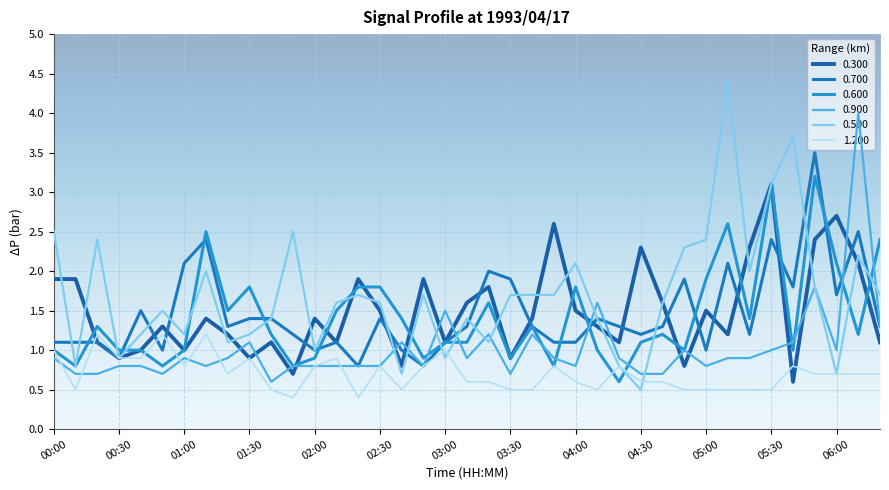

What is the lowest value of the 0.500 series?

0.5